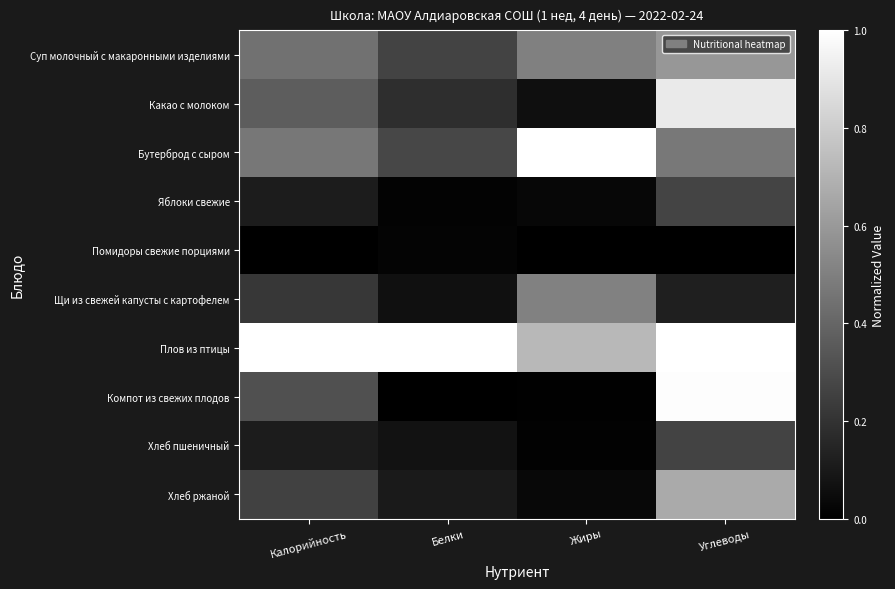

Which series has the widest spread of values?

Компот из свежих плодов